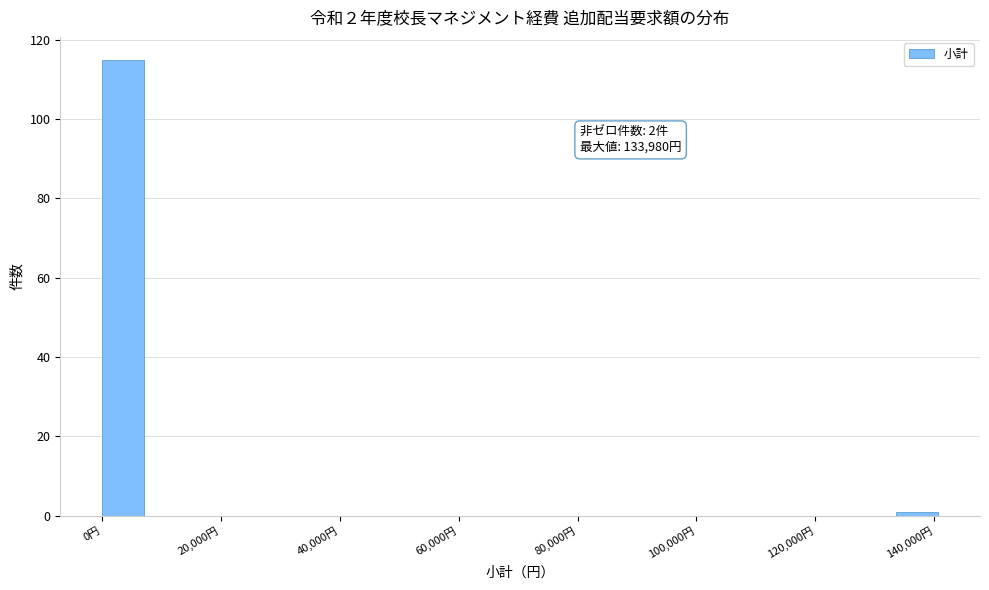

Read against the x-axis, roughly where is the centre of the tallest bar?

4000